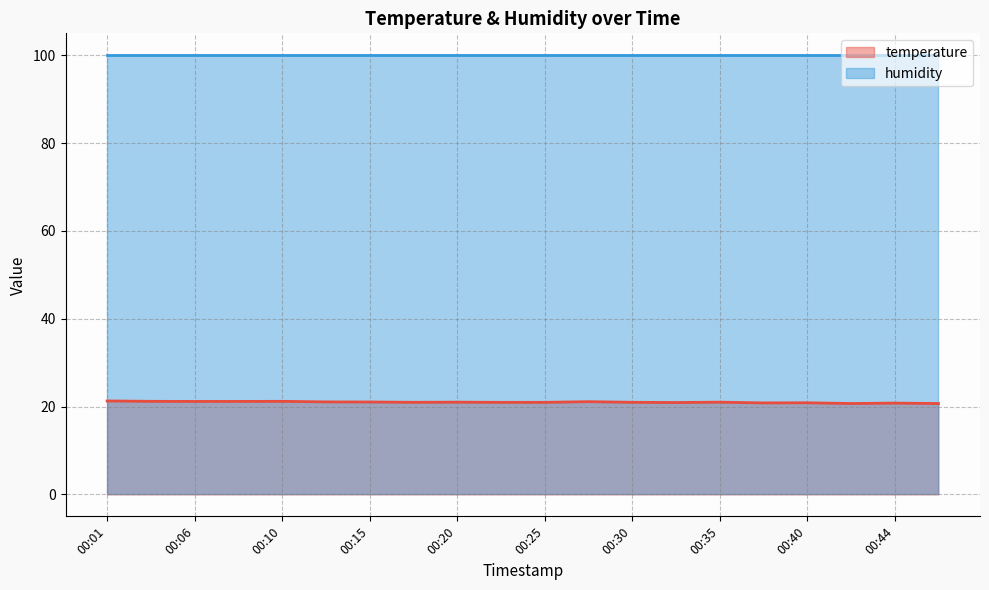

List the labels in order of value, smallest first.

00:42, 00:47, 00:44, 00:37, 00:40, 00:32, 00:23, 00:25, 00:18, 00:30, 00:20, 00:35, 00:15, 00:13, 00:27, 00:06, 00:08, 00:03, 00:10, 00:01